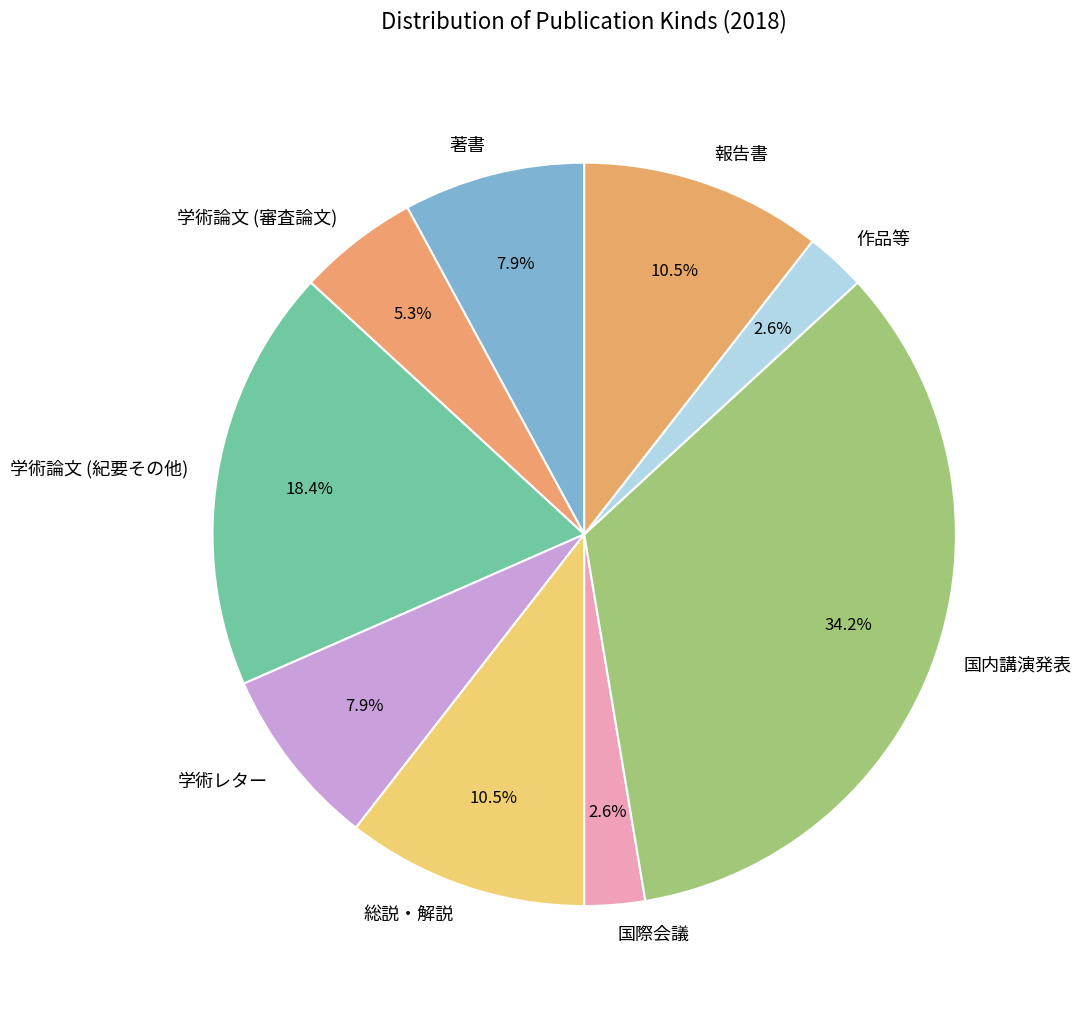

Does 総説・解説 account for over 50% of the chart?

No